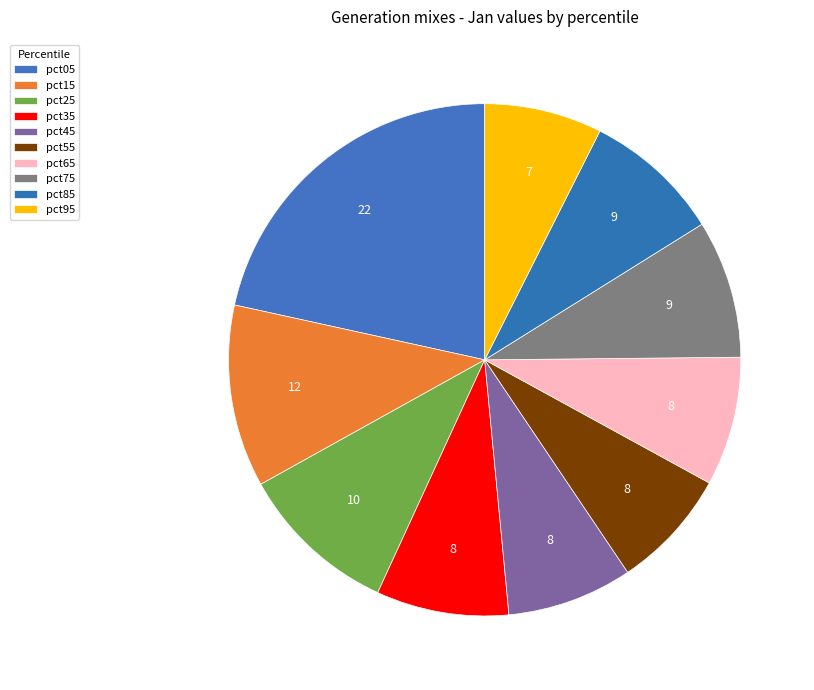

How many segments does this pie chart have?

10